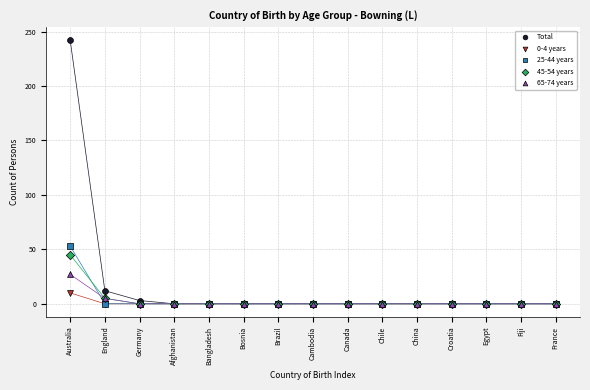

Which series has the largest Y range (max minus min)?

Total